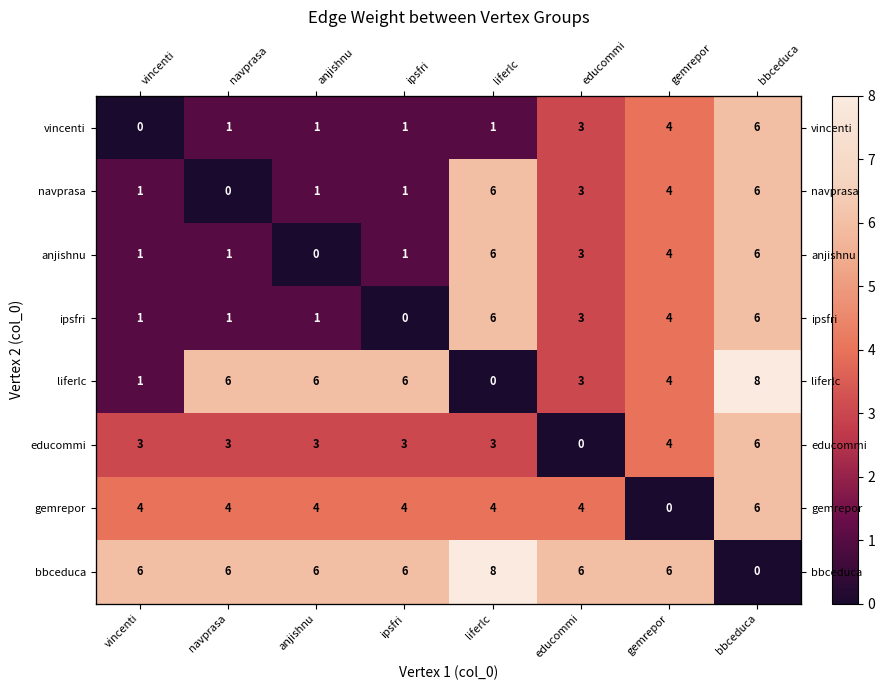

How many anjishnu values are between 1 and 6?

7